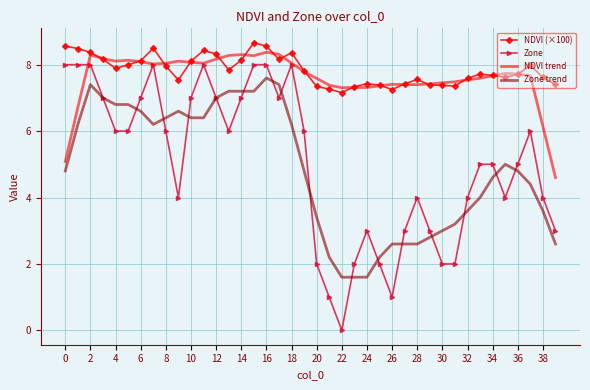

Rank the series by their maximum value, from highest to lowest.

NDVI (×100), NDVI trend, Zone, Zone trend